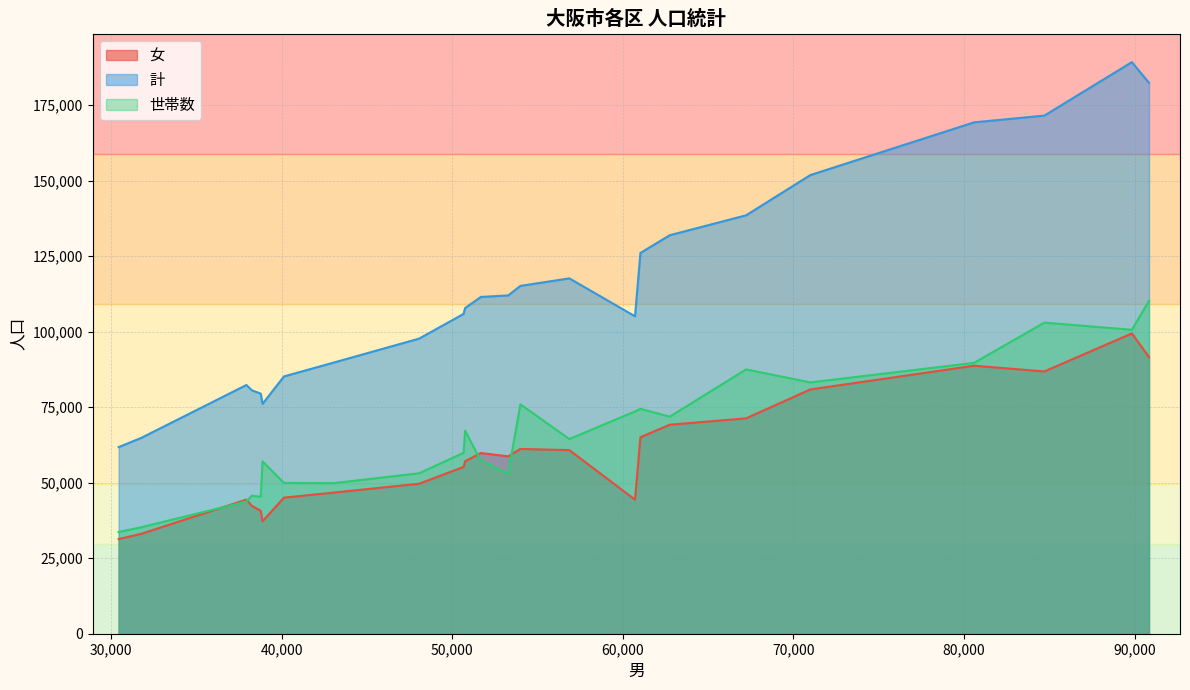

Rank the series at 大正区 from highest to lowest value.

計, 世帯数, 女